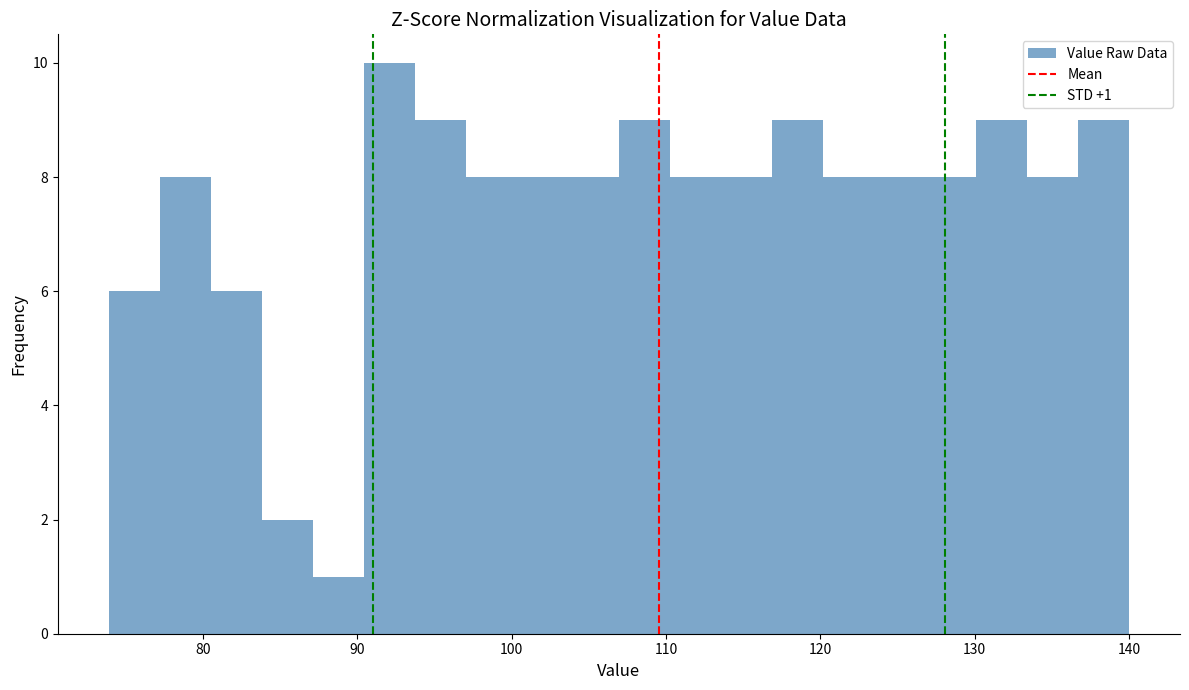

Read against the x-axis, roughly where is the centre of the tallest bar?

92